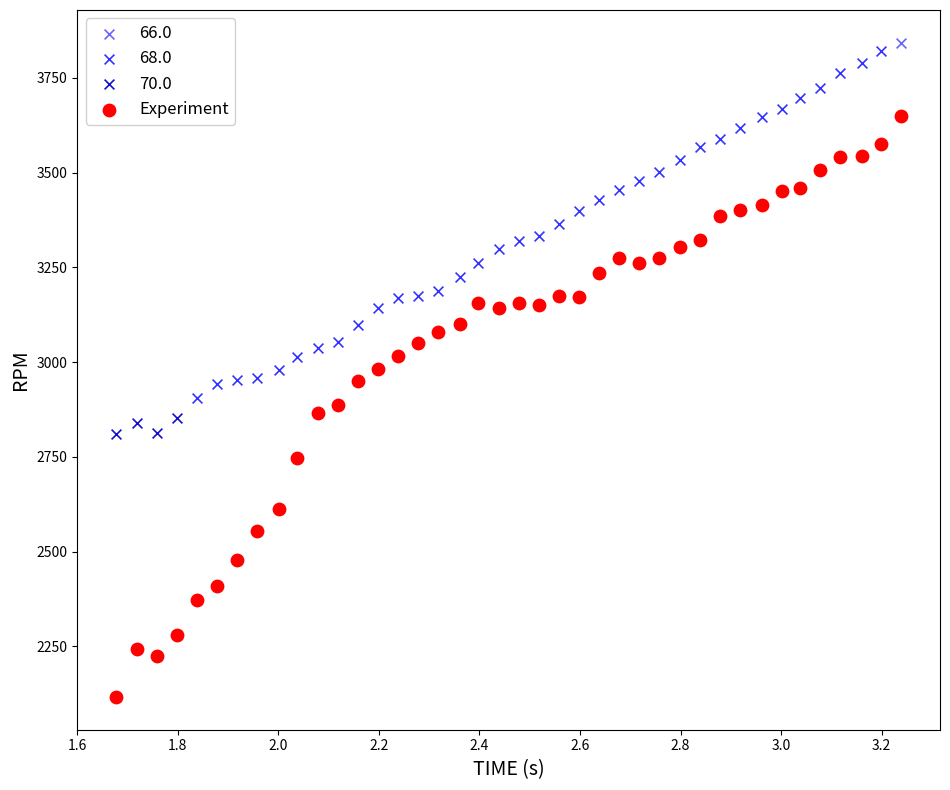

What are all the series names shown in the legend?

66.0, 68.0, 70.0, Experiment